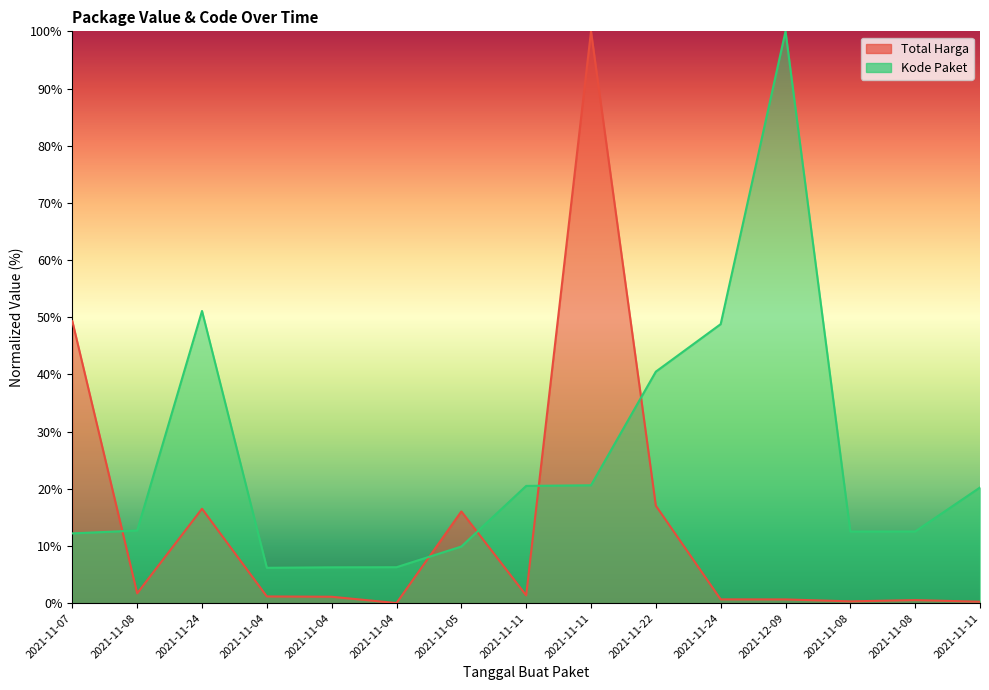

Reading left to right, extract all data points from this chart.

Total Harga: 2021-11-07=49.3	2021-11-08=1.7	2021-11-24=16.5	2021-11-04=1.2	2021-11-04=1.1	2021-11-04=0.0	2021-11-05=16.0	2021-11-11=1.4	2021-11-11=100.0	2021-11-22=17.0	2021-11-24=0.7	2021-12-09=0.7	2021-11-08=0.3	2021-11-08=0.5	2021-11-11=0.3
Kode Paket: 2021-11-07=12.2	2021-11-08=12.7	2021-11-24=51.1	2021-11-04=6.2	2021-11-04=6.3	2021-11-04=6.3	2021-11-05=9.9	2021-11-11=20.5	2021-11-11=20.6	2021-11-22=40.5	2021-11-24=48.8	2021-12-09=100.0	2021-11-08=12.5	2021-11-08=12.5	2021-11-11=20.2